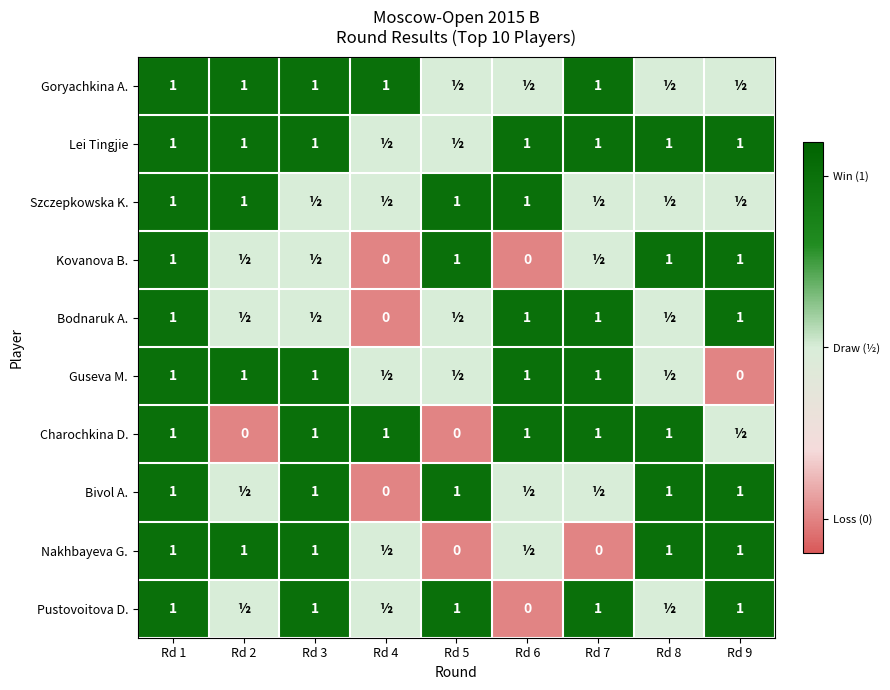

The Szczepkowska K. series shows 1.6 at Rd 2. True or false?

False